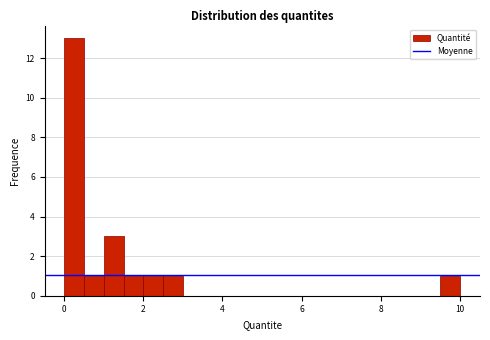

Around what value on the x-axis is the tallest bar? Give the approximate position of its centre, as read against the axis.

0.2